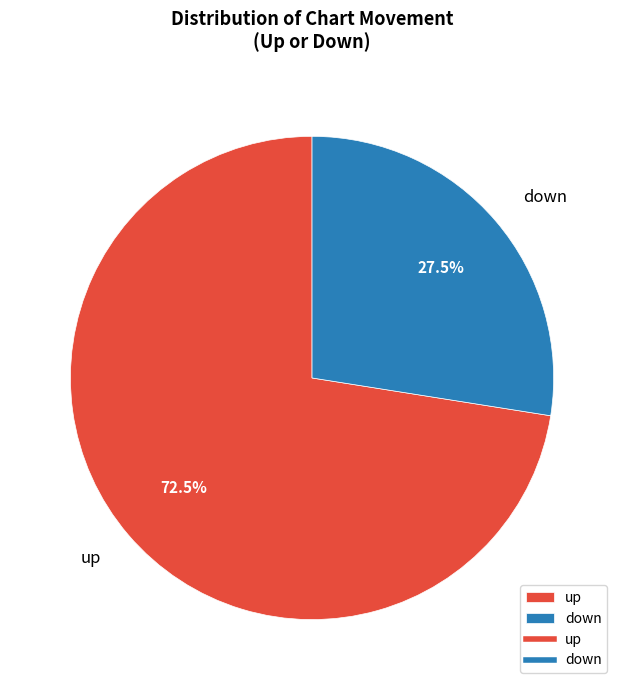

Combined, what portion of the pie is up and down?

100.0%